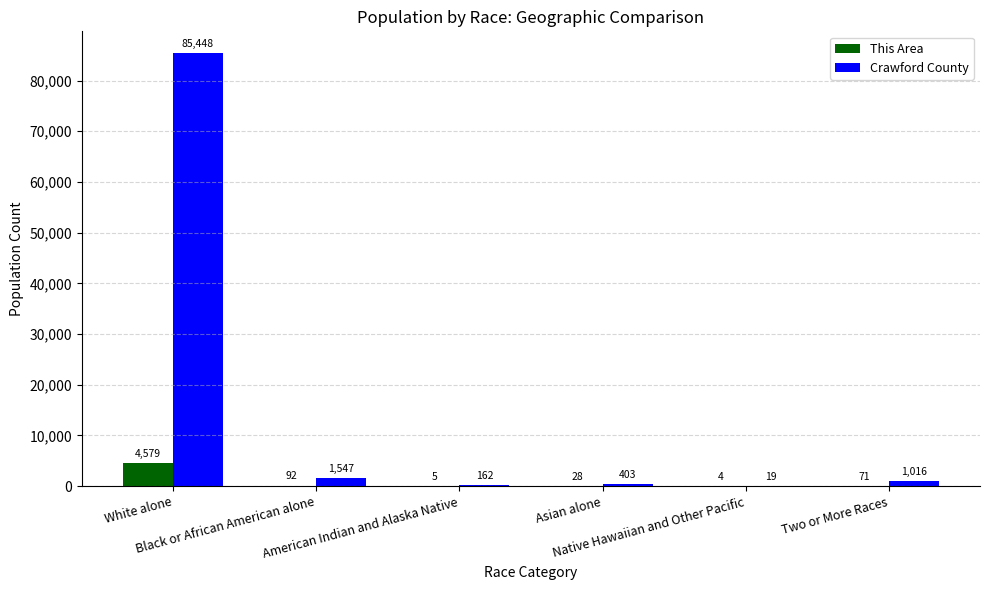

What are all the series names shown in the legend?

This Area, Crawford County